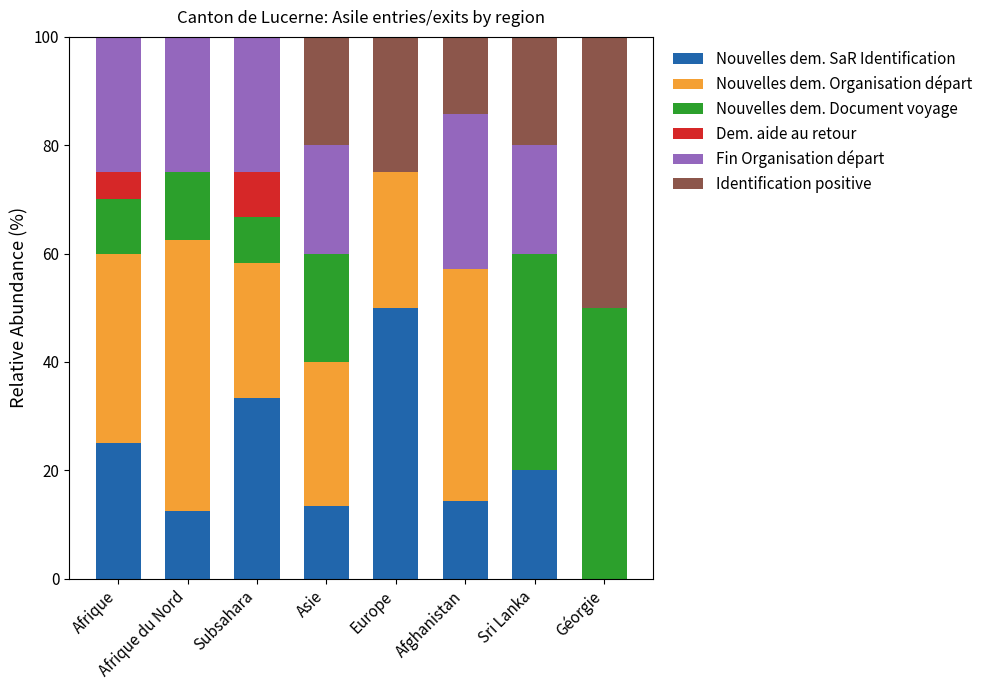

What is the total value across all series at Sri Lanka?

100.0